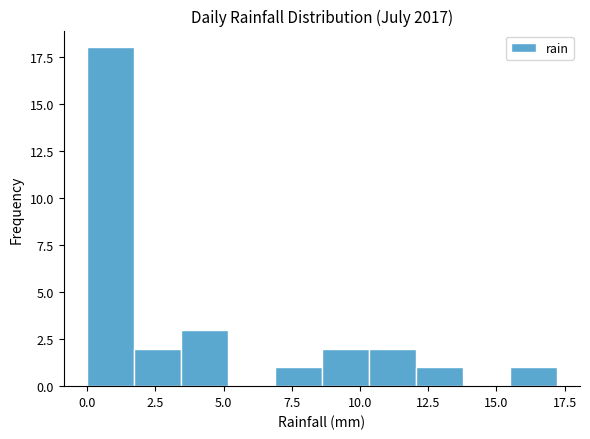

Around what value on the x-axis is the tallest bar? Give the approximate position of its centre, as read against the axis.

1.0